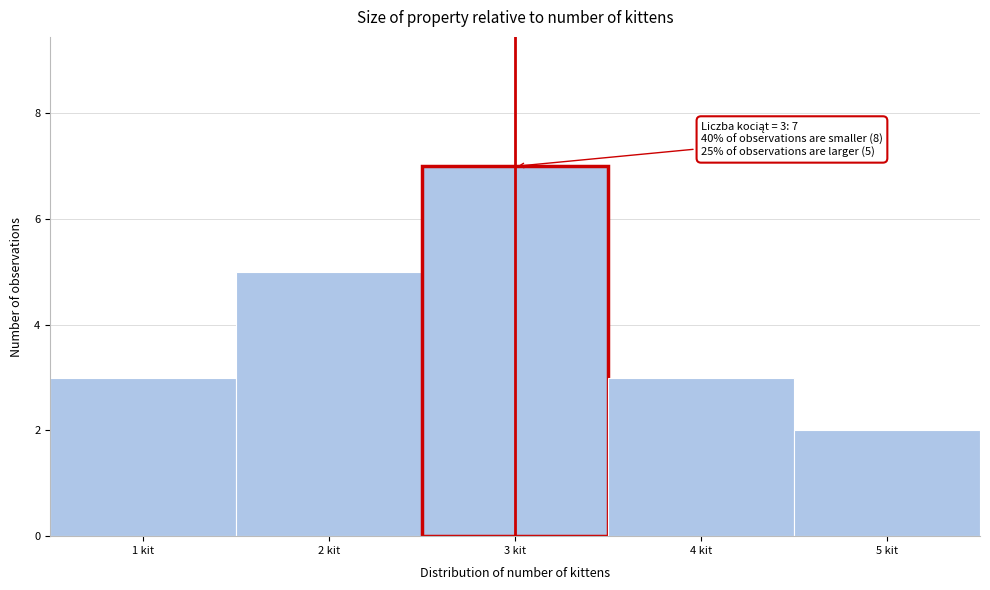

Over which range of the x-axis is the bar tallest?

2.5 to 3.5